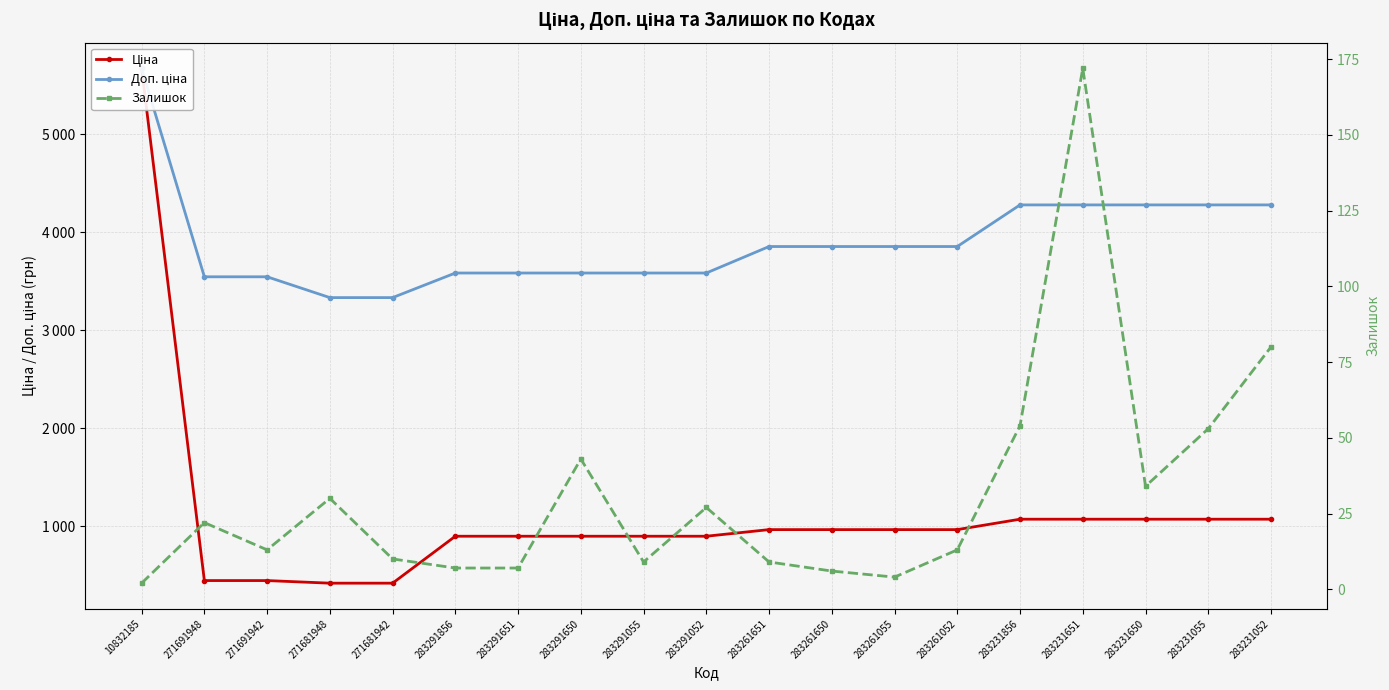

True or false: Залишок and Ціна intersect in this chart.

False